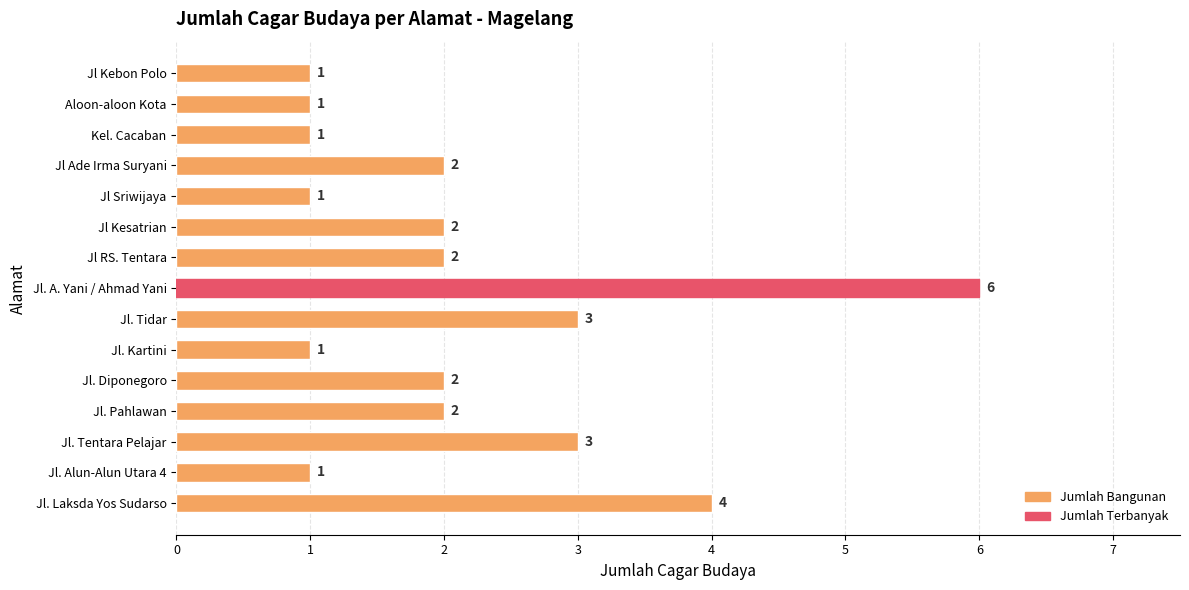

What is the ratio of the value at Jl. Tentara Pelajar to the value at Jl. Tidar?

1.0